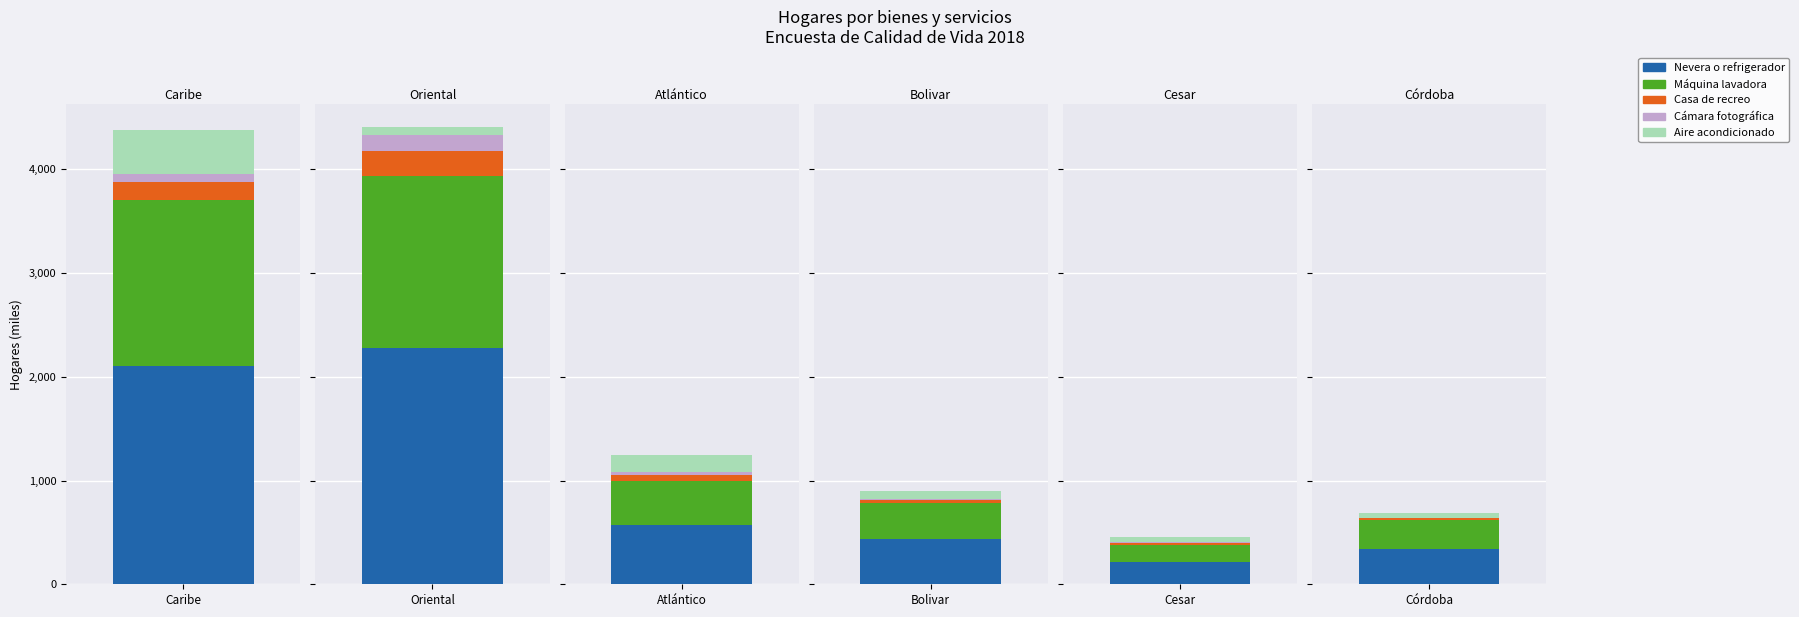

What is the minimum value for Aire acondicionado?

46